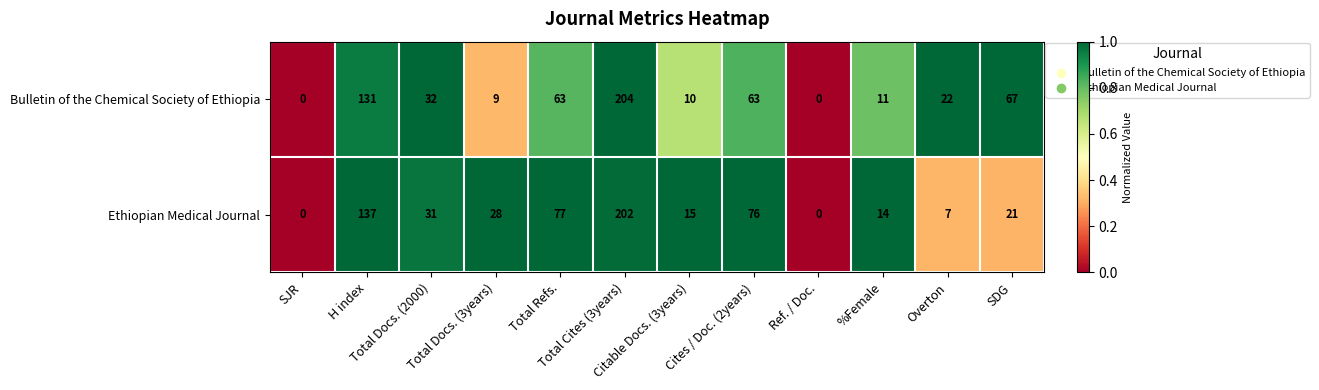

How many data points does each series have?

12